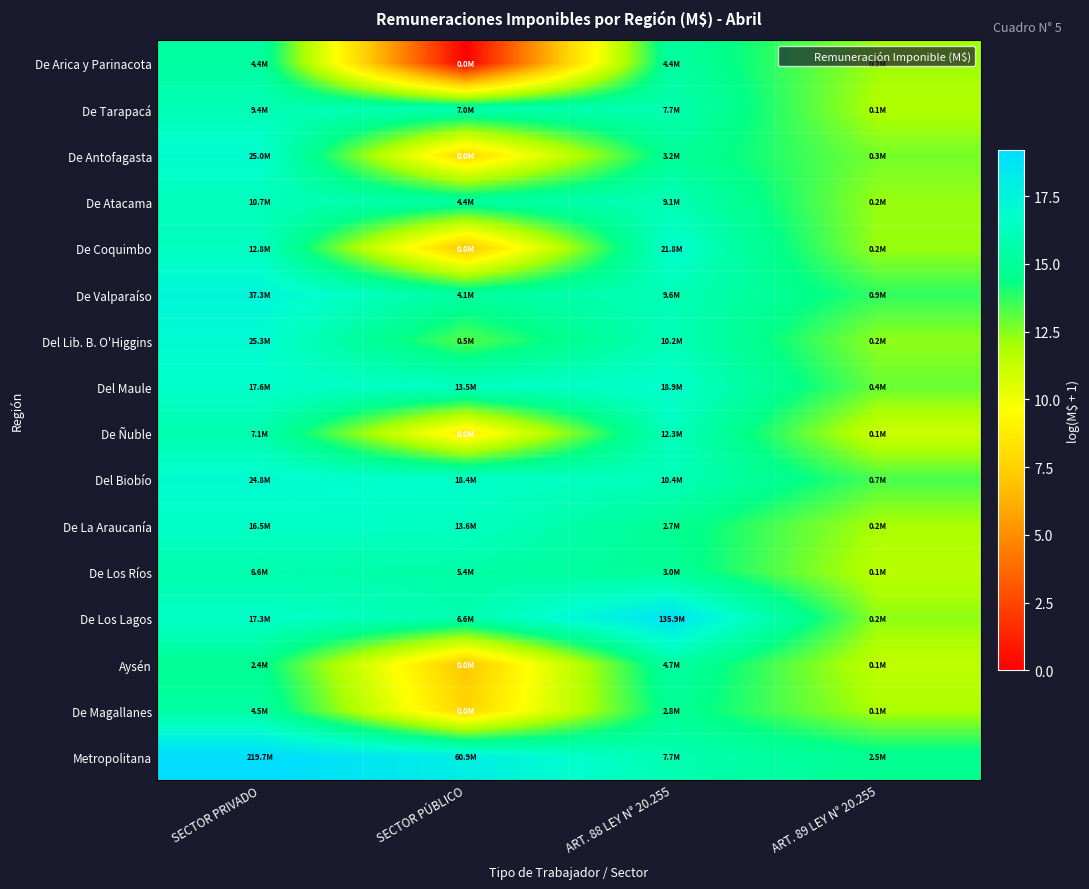

Reading left to right, transcribe all the data shown in this chart.

De Arica y Parinacota: SECTOR PRIVADO=15.3	SECTOR PÚBLICO=0.0	ART. 88 LEY N° 20.255=15.3	ART. 89 LEY N° 20.255=12.2
De Tarapacá: SECTOR PRIVADO=16.1	SECTOR PÚBLICO=15.8	ART. 88 LEY N° 20.255=15.9	ART. 89 LEY N° 20.255=11.8
De Antofagasta: SECTOR PRIVADO=17.0	SECTOR PÚBLICO=7.8	ART. 88 LEY N° 20.255=15.0	ART. 89 LEY N° 20.255=12.7
De Atacama: SECTOR PRIVADO=16.2	SECTOR PÚBLICO=15.3	ART. 88 LEY N° 20.255=16.0	ART. 89 LEY N° 20.255=12.3
De Coquimbo: SECTOR PRIVADO=16.4	SECTOR PÚBLICO=7.0	ART. 88 LEY N° 20.255=16.9	ART. 89 LEY N° 20.255=12.2
De Valparaíso: SECTOR PRIVADO=17.4	SECTOR PÚBLICO=15.2	ART. 88 LEY N° 20.255=16.1	ART. 89 LEY N° 20.255=13.7
Del Lib. B. O'Higgins: SECTOR PRIVADO=17.0	SECTOR PÚBLICO=13.2	ART. 88 LEY N° 20.255=16.1	ART. 89 LEY N° 20.255=12.4
Del Maule: SECTOR PRIVADO=16.7	SECTOR PÚBLICO=16.4	ART. 88 LEY N° 20.255=16.8	ART. 89 LEY N° 20.255=12.9
De Ñuble: SECTOR PRIVADO=15.8	SECTOR PÚBLICO=8.6	ART. 88 LEY N° 20.255=16.3	ART. 89 LEY N° 20.255=11.1
Del Biobío: SECTOR PRIVADO=17.0	SECTOR PÚBLICO=16.7	ART. 88 LEY N° 20.255=16.2	ART. 89 LEY N° 20.255=13.4
De La Araucanía: SECTOR PRIVADO=16.6	SECTOR PÚBLICO=16.4	ART. 88 LEY N° 20.255=14.8	ART. 89 LEY N° 20.255=12.0
De Los Ríos: SECTOR PRIVADO=15.7	SECTOR PÚBLICO=15.5	ART. 88 LEY N° 20.255=14.9	ART. 89 LEY N° 20.255=11.6
De Los Lagos: SECTOR PRIVADO=16.7	SECTOR PÚBLICO=15.7	ART. 88 LEY N° 20.255=18.7	ART. 89 LEY N° 20.255=12.4
Aysén: SECTOR PRIVADO=14.7	SECTOR PÚBLICO=7.0	ART. 88 LEY N° 20.255=15.4	ART. 89 LEY N° 20.255=11.4
De Magallanes: SECTOR PRIVADO=15.3	SECTOR PÚBLICO=7.7	ART. 88 LEY N° 20.255=14.9	ART. 89 LEY N° 20.255=11.9
Metropolitana: SECTOR PRIVADO=19.2	SECTOR PÚBLICO=17.9	ART. 88 LEY N° 20.255=15.9	ART. 89 LEY N° 20.255=14.7